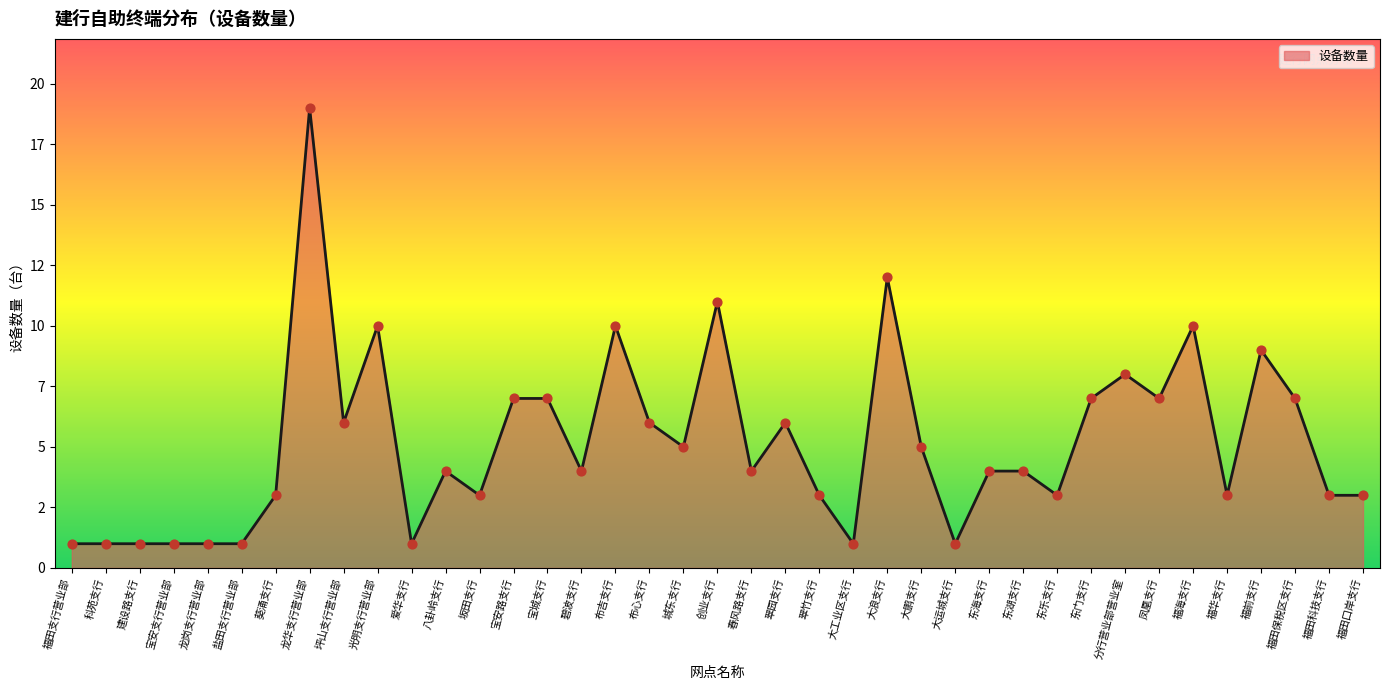

Which has a higher value, 福田科技支行 or 春风路支行?

春风路支行